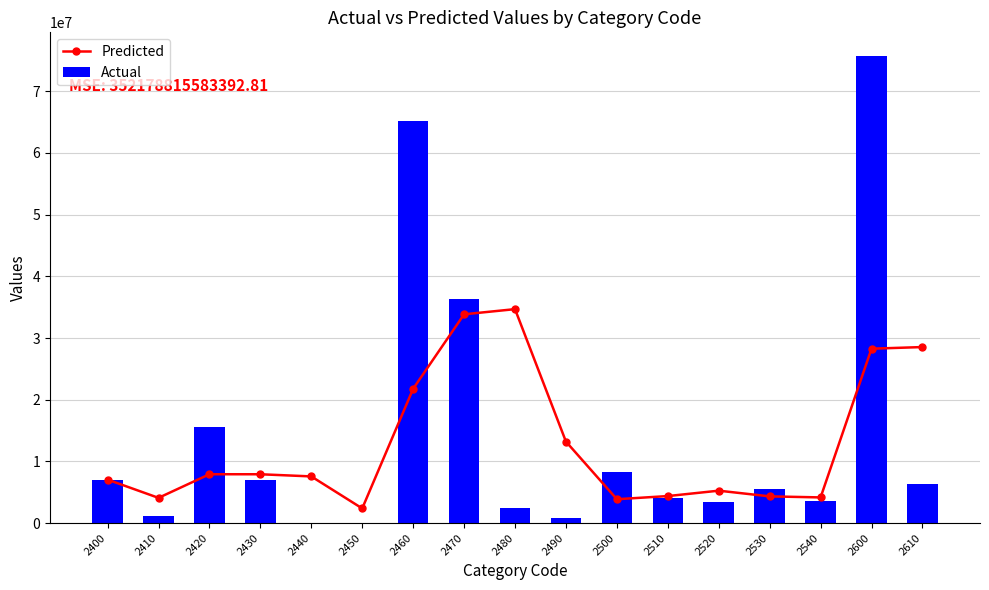

Which series has the largest total across all categories?

Actual